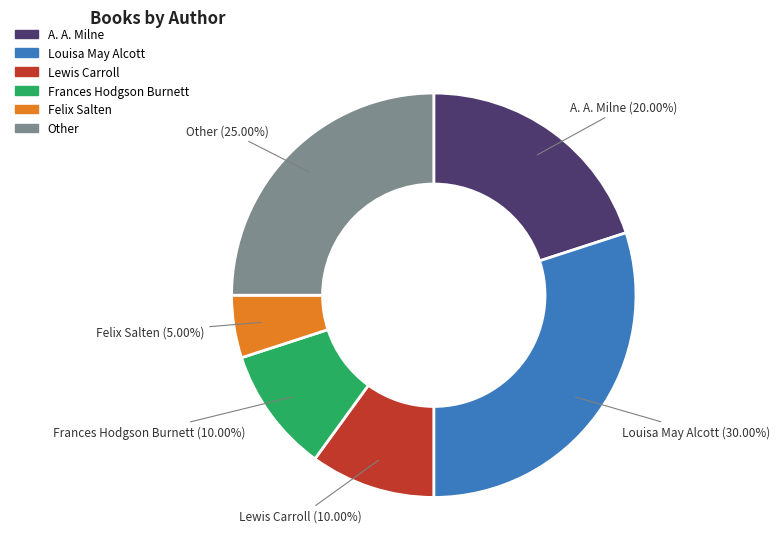

To the nearest percent, what is the average slice percentage?

17%